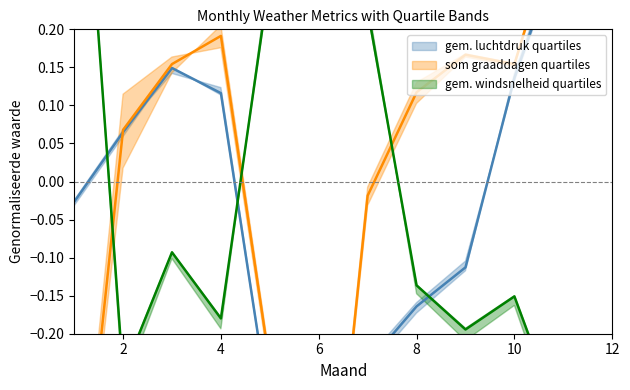

The som graaddagen series shows 0.1 at 2. True or false?

True